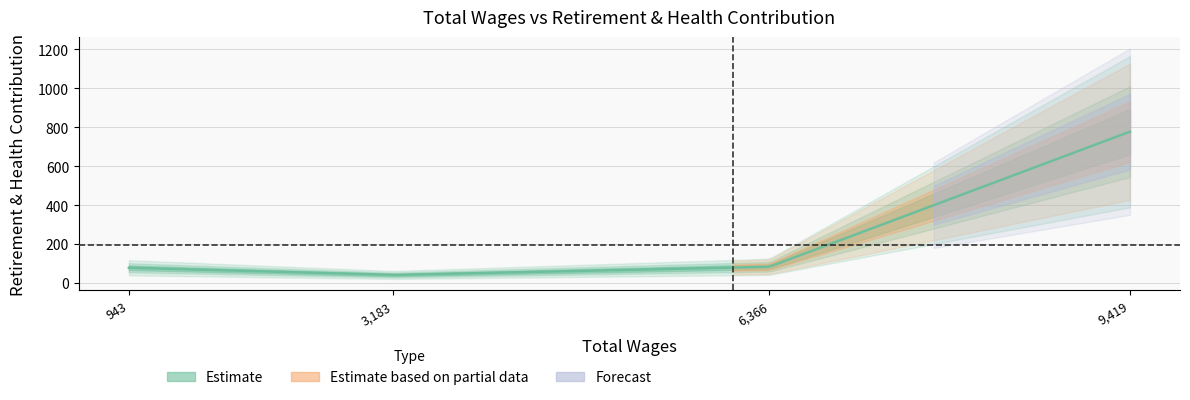

Is it true that the value at 943.0 is 78?

True